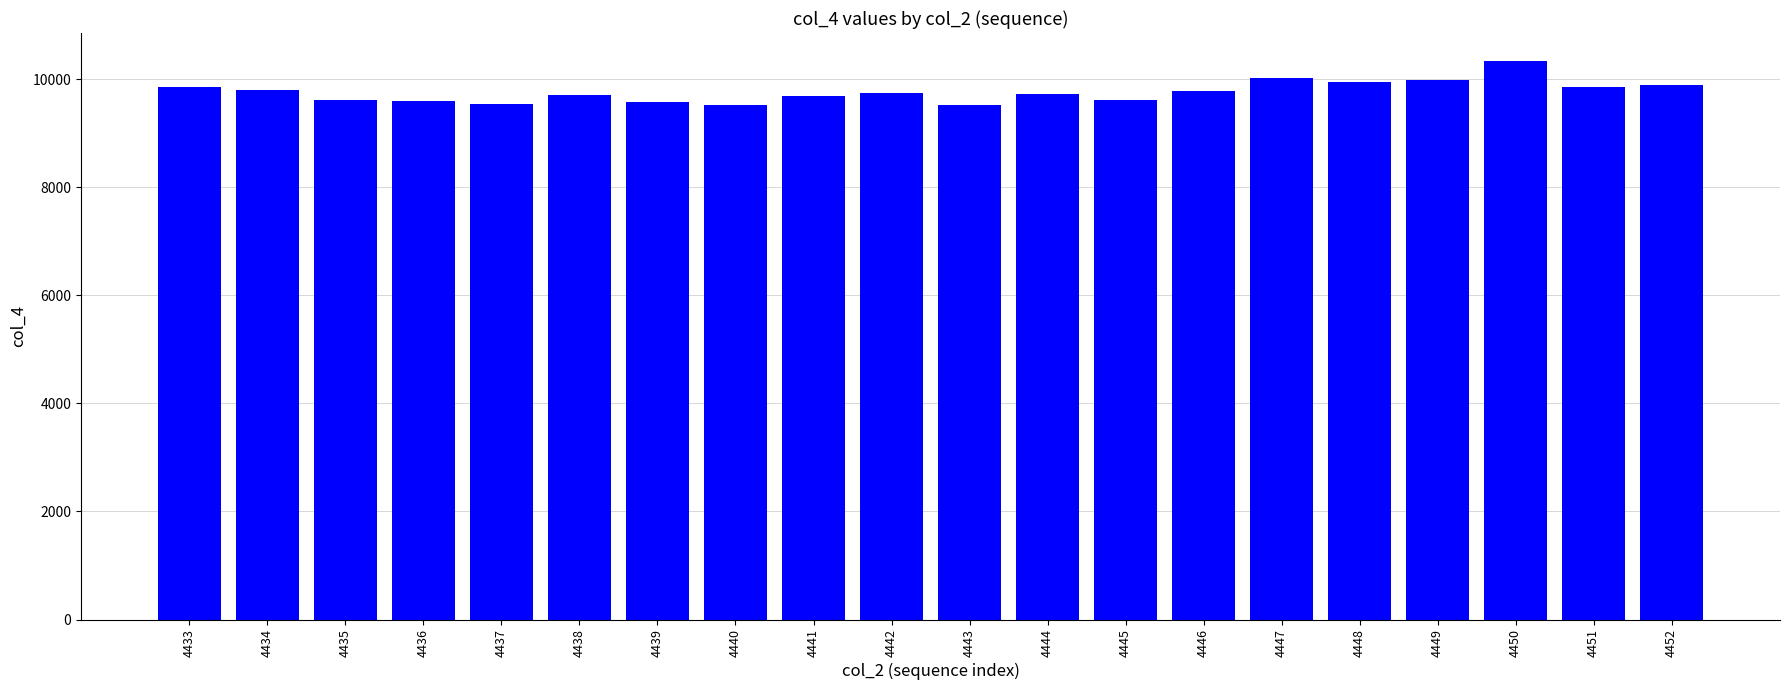

Between 4451 and 4449, which is larger?

4449